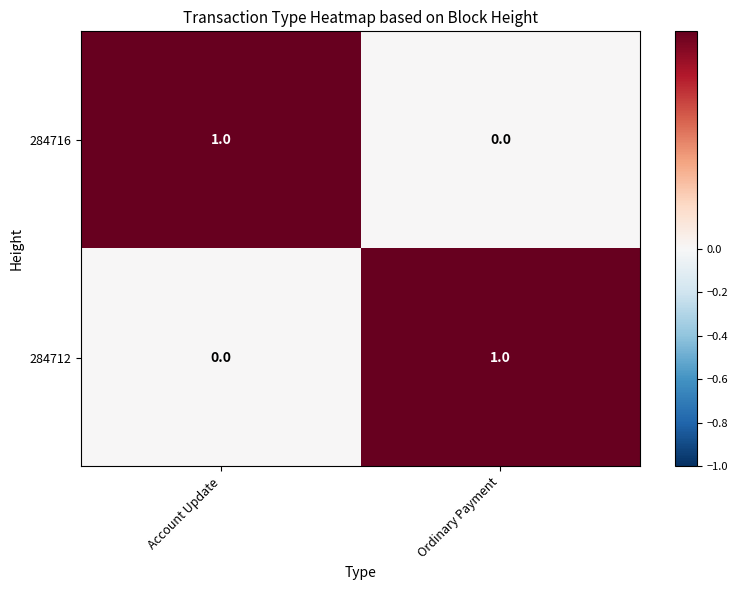

Where is 284716 nearest to the value 0?

Ordinary Payment